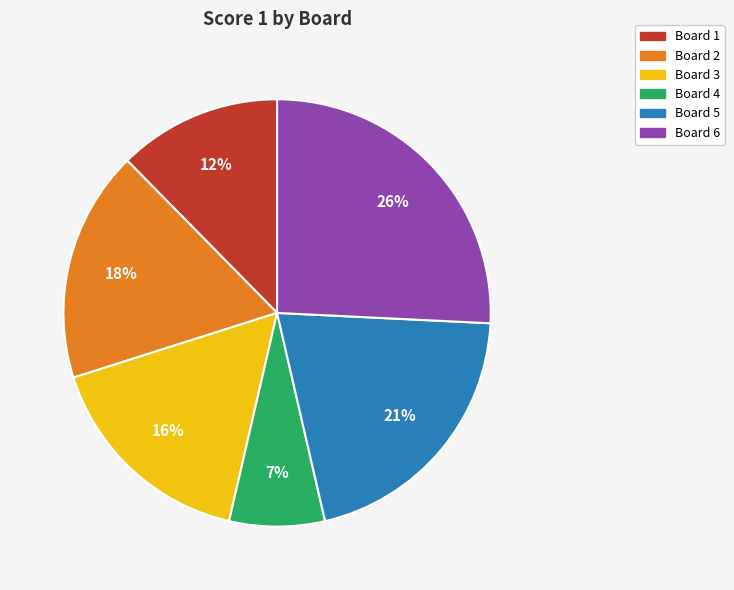

Which slice is the largest?

Board 6